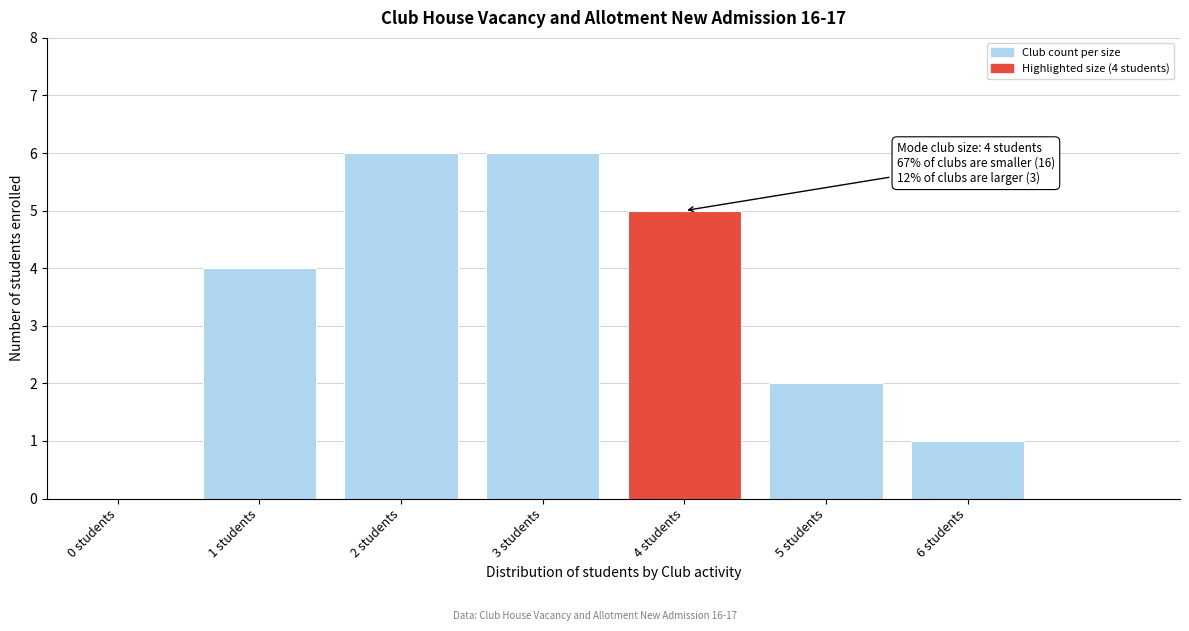

Reading left to right, transcribe all the data shown in this chart.

0 students=0	1 students=4	2 students=6	3 students=6	4 students=5	5 students=2	6 students=1